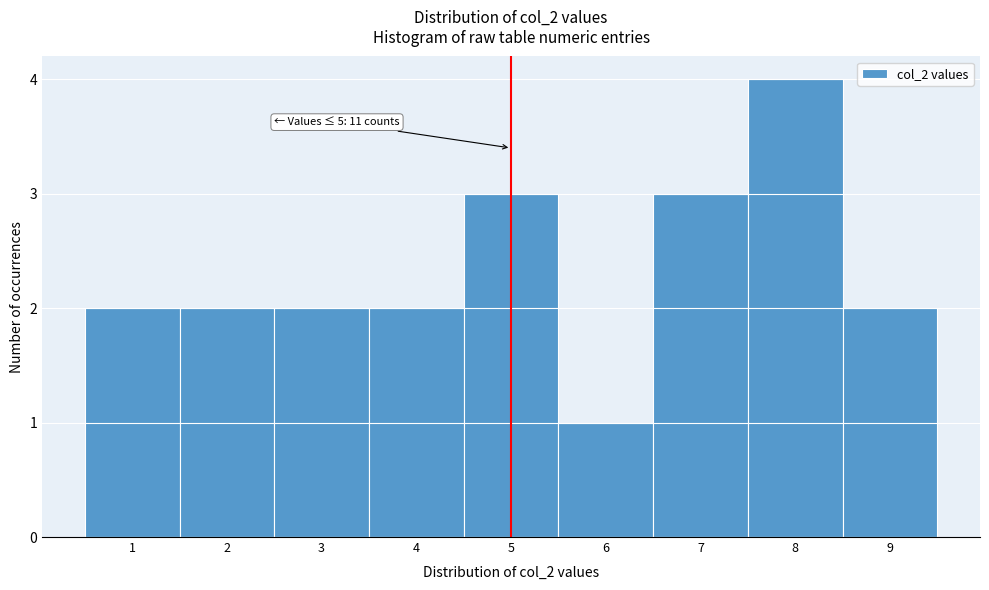

Over which range of the x-axis is the bar tallest?

7.5 to 8.5